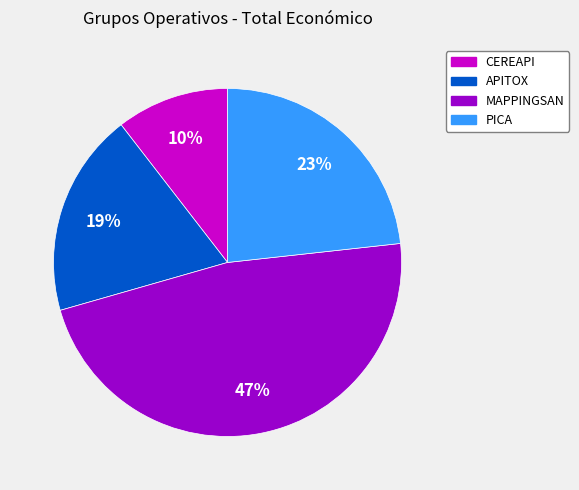

How many slices are in this pie chart?

4